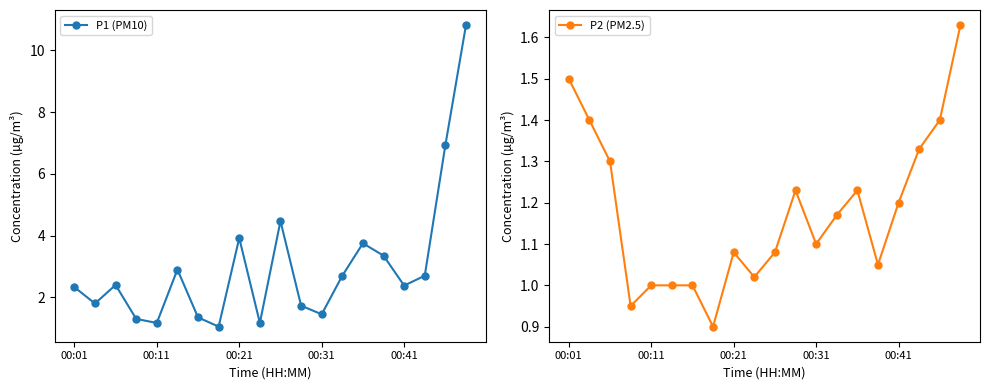

What is the minimum value for P1 (PM10)?

1.1